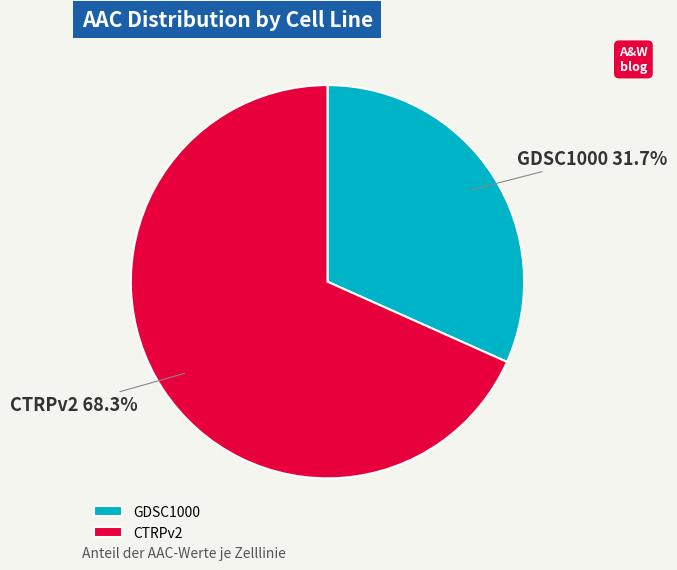

The GDSC1000 slice represents 32% of the pie. True or false?

True